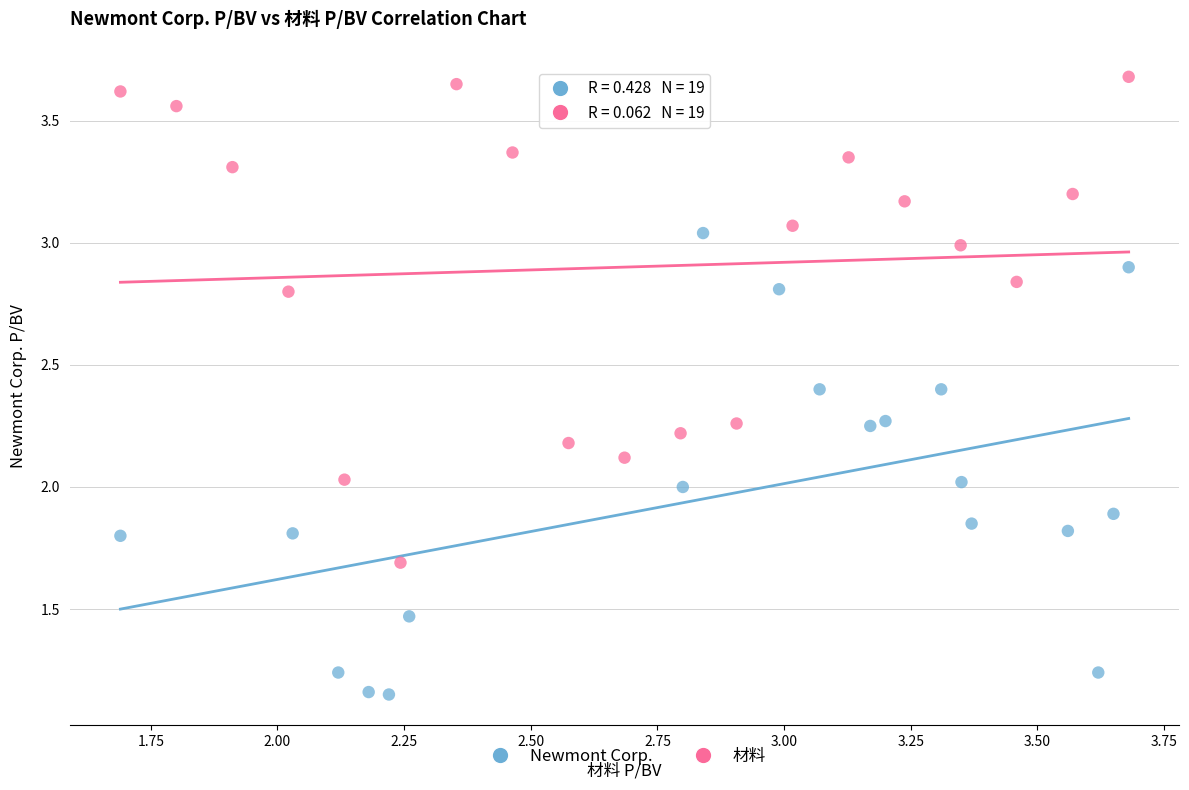

Which series contains the lowest Y value?

Newmont Corp.